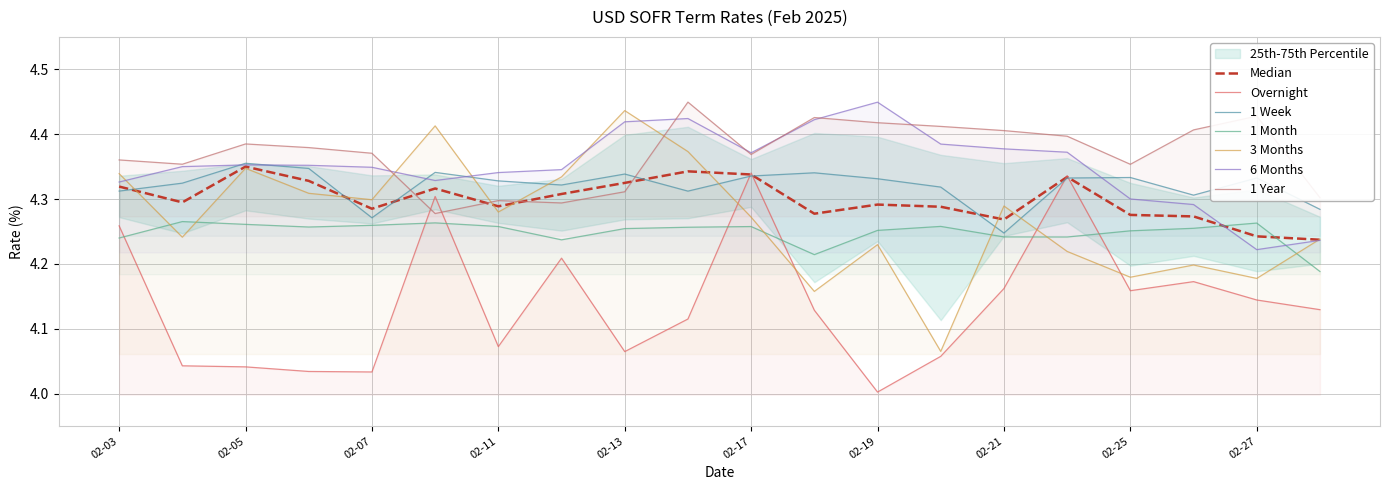

Is it true that 1 Month equals 4.2 at 2025-02-12?

True